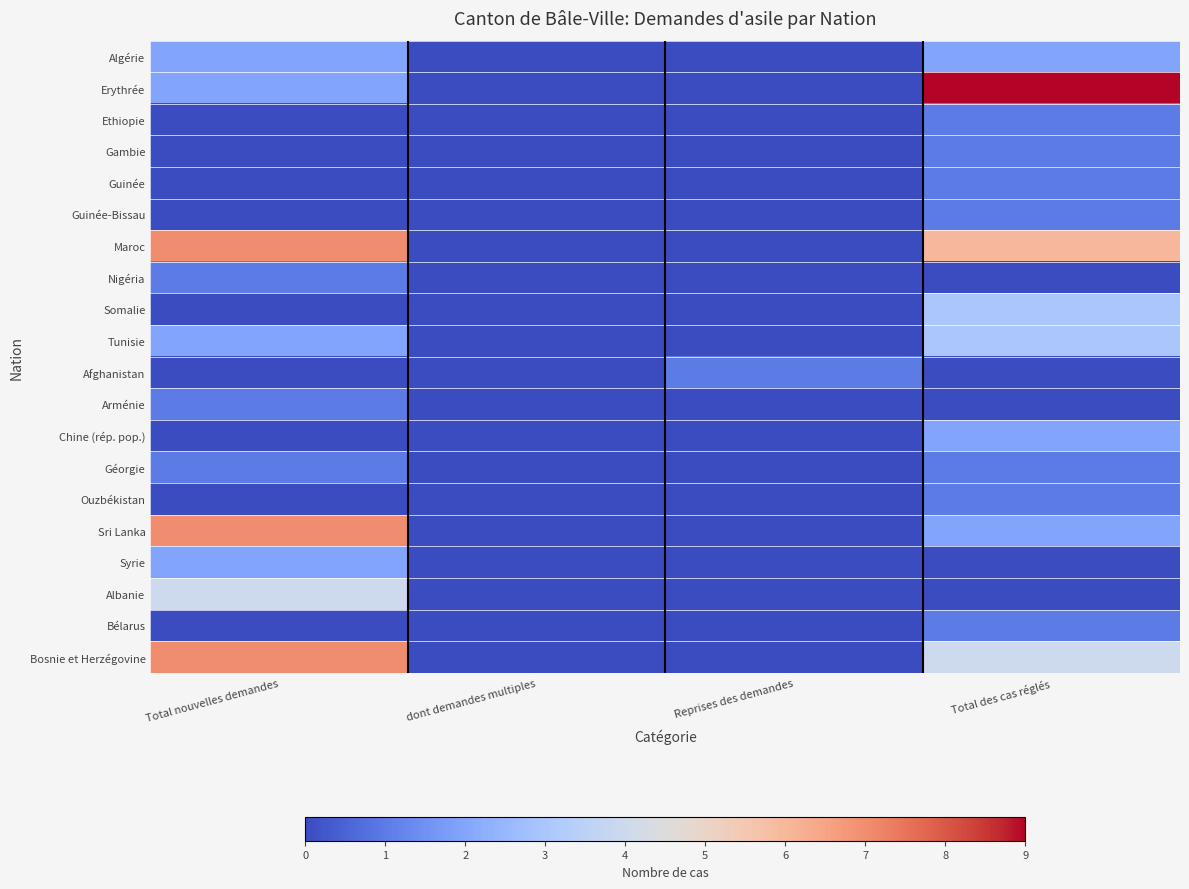

Which series has the widest spread of values?

Erythrée